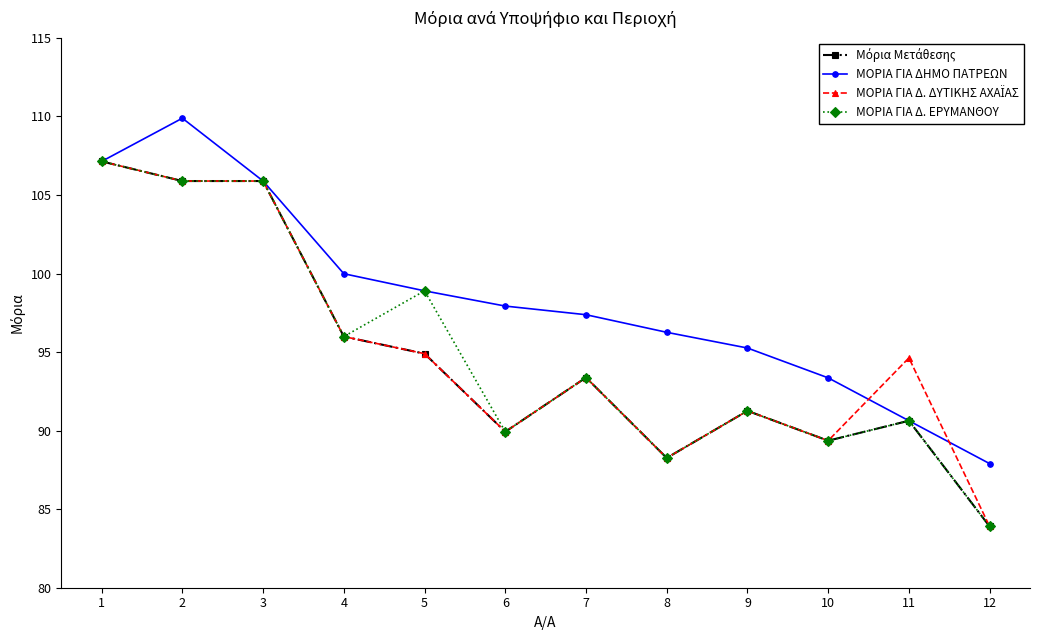

What is the maximum value shown in the chart?

109.9